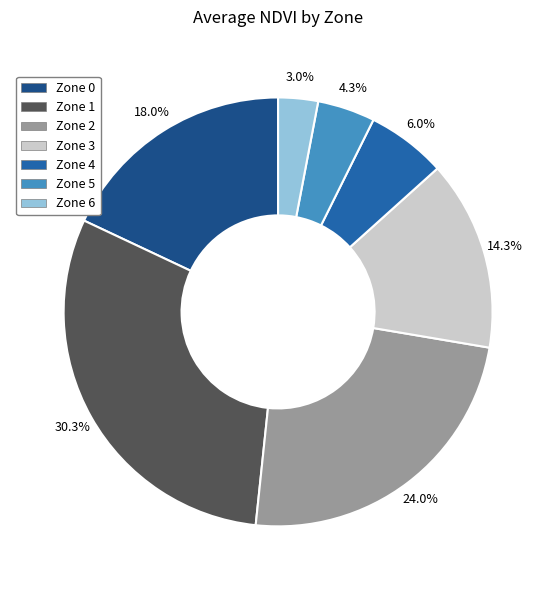

To the nearest percent, what percentage of the pie is Zone 5?

4%